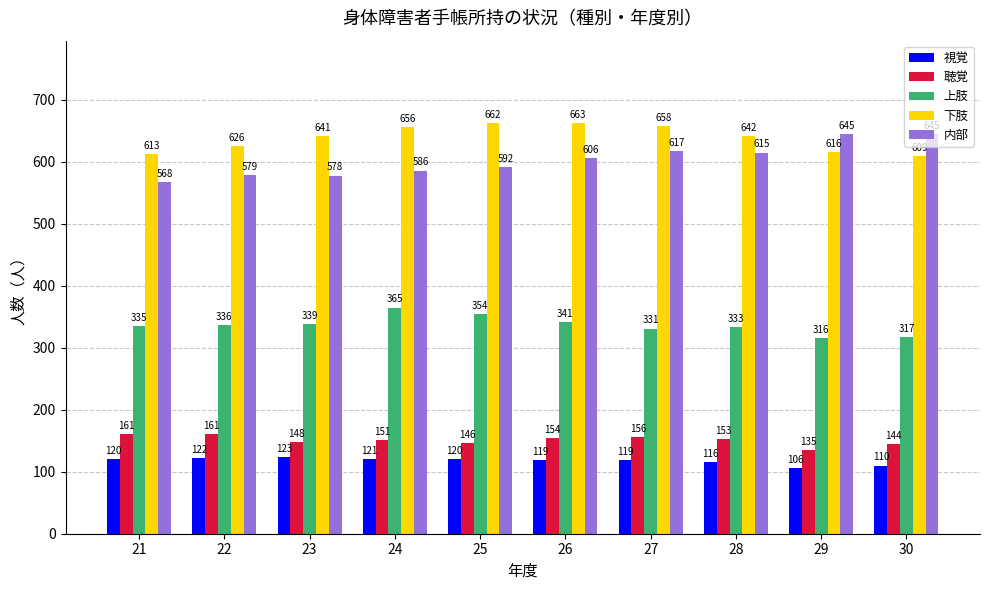

Is the value of 内部 at 29 greater than the value of 上肢 at 21?

Yes